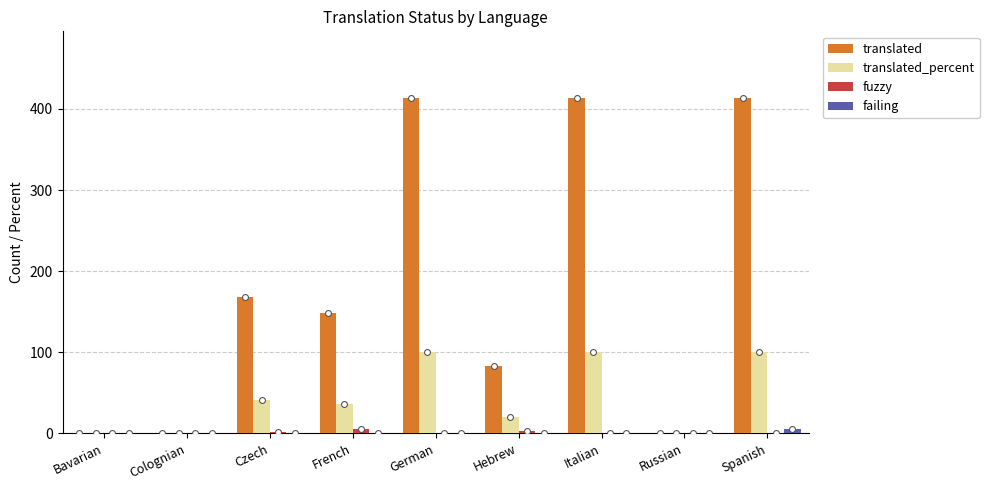

Which series has the widest spread of Y values?

translated